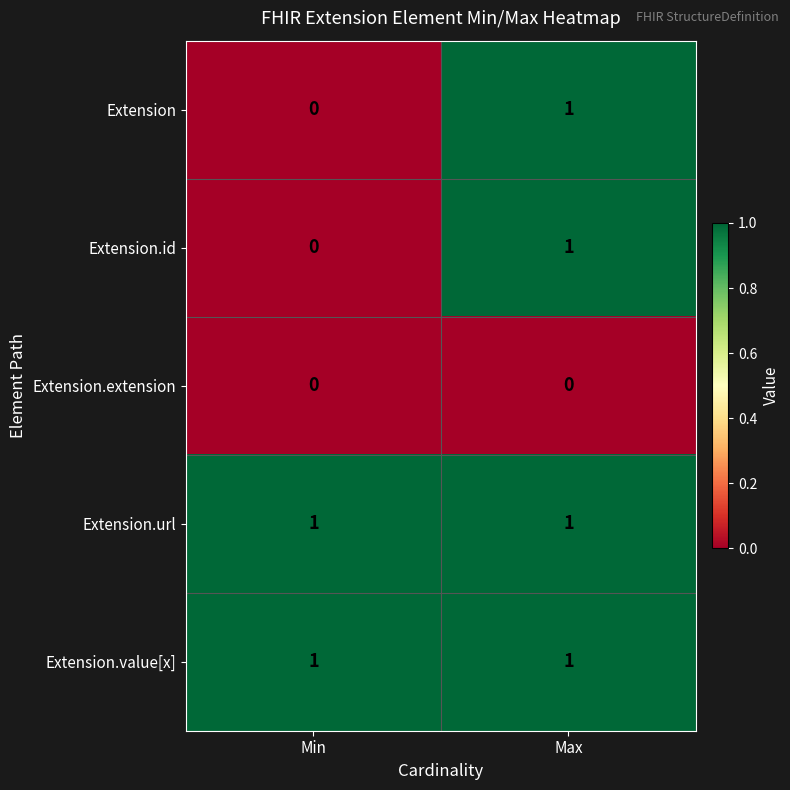

Where is Extension.id nearest to the value 0?

Min